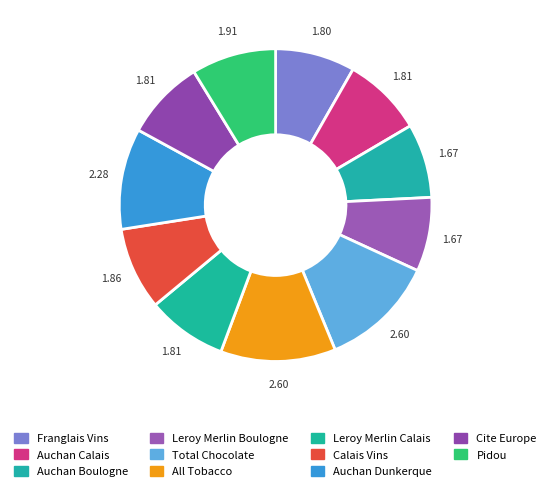

Which category has the biggest portion of the pie?

Total Chocolate